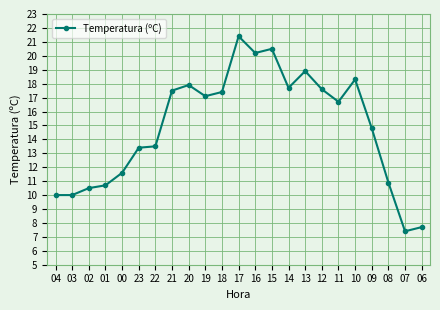

Does the chart display data point markers on the line(s)?

Yes